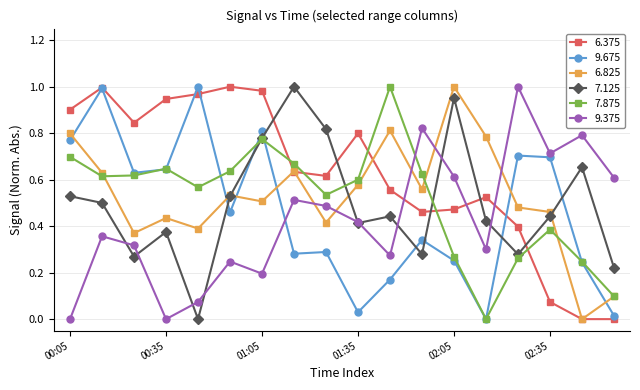

In 9.375, how many points are higher than both neighbors (excluding endpoints)?

6